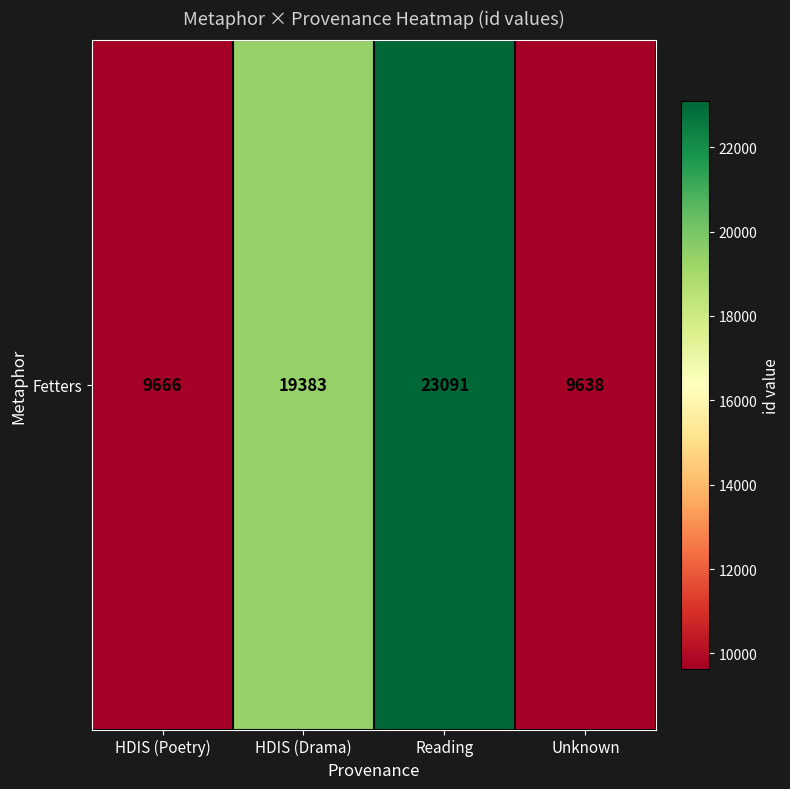

List the labels in order of value, smallest first.

Unknown, HDIS (Poetry), HDIS (Drama), Reading